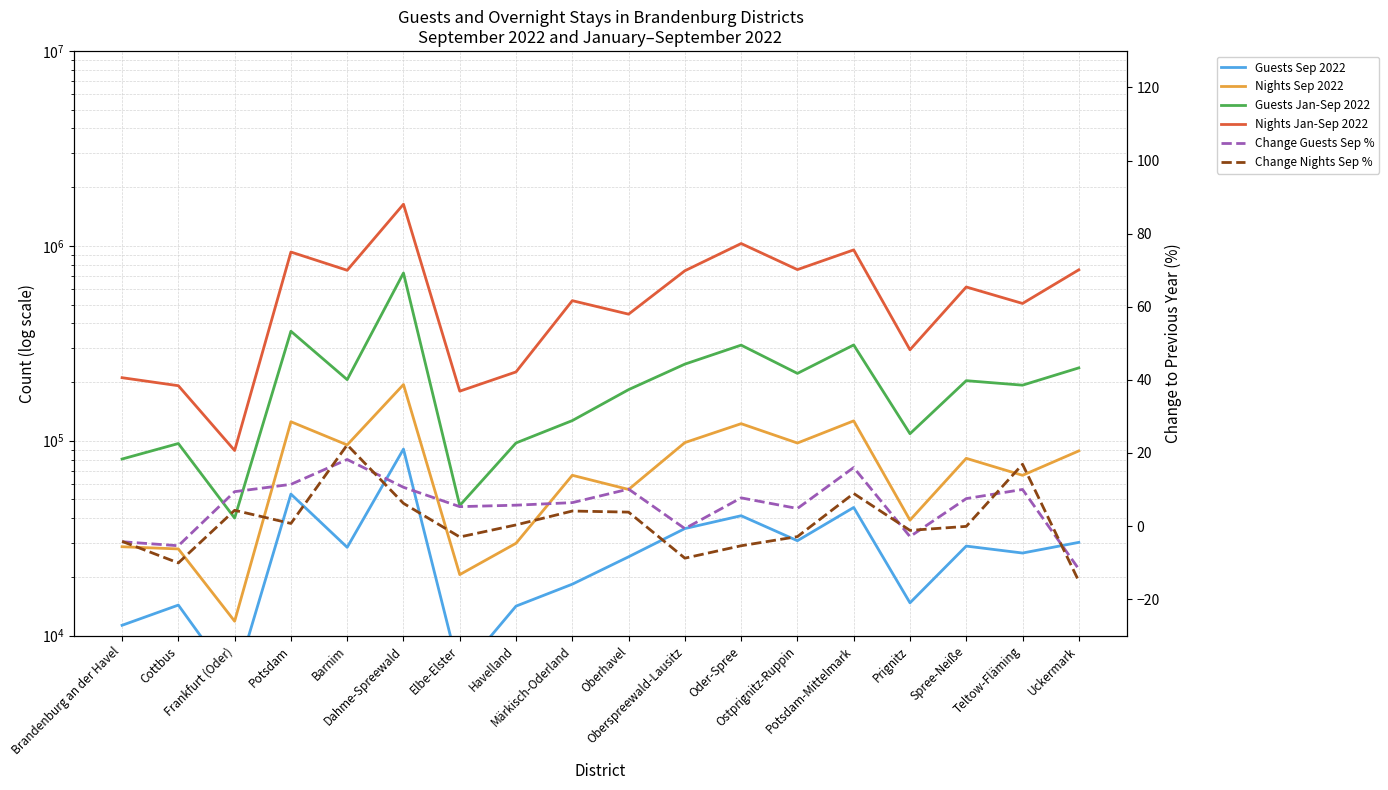

What is the difference between the maximum and minimum values in the Guests Jan-Sep 2022 series?

685220.0